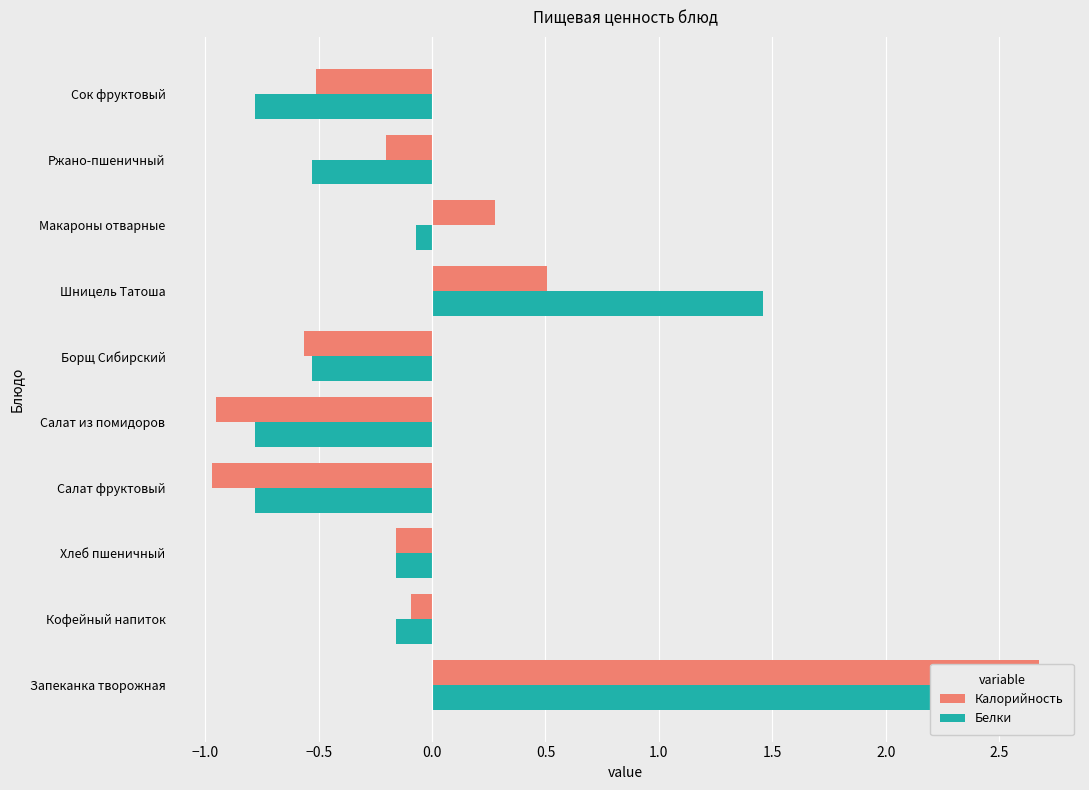

Is the value of Калорийность at Салат из помидоров greater than the value of Белки at Хлеб пшеничный?

No